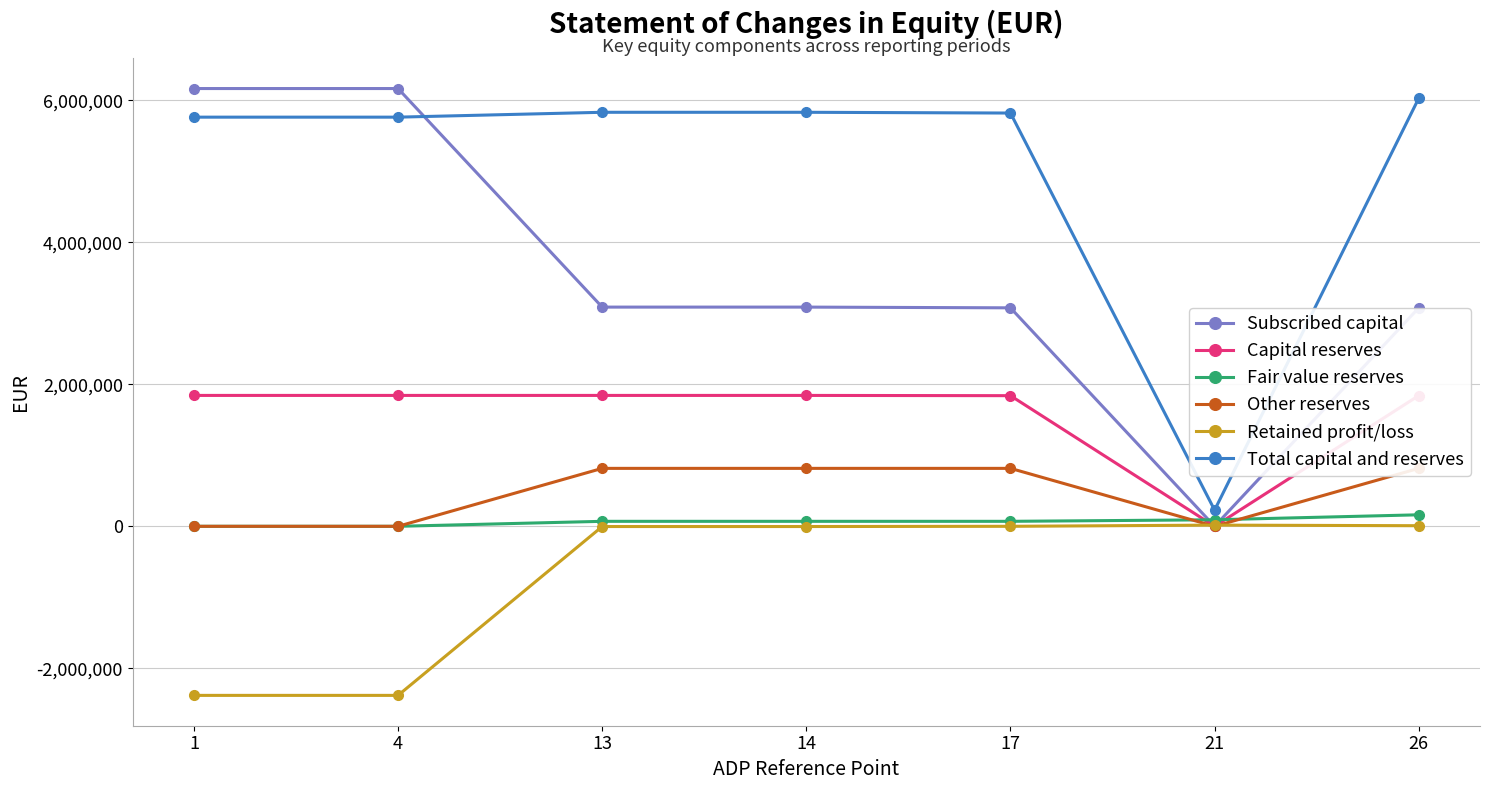

What is the sum of the Fair value reserves values at 21 and 4?

91872